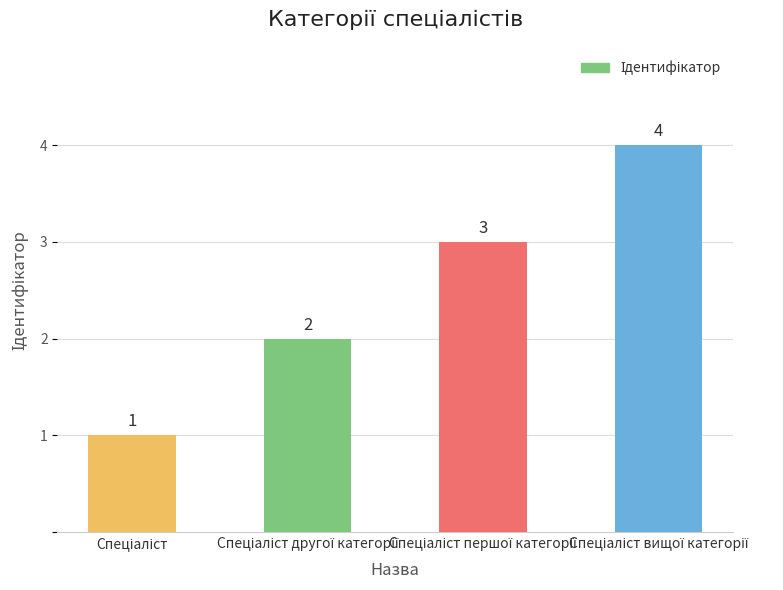

What is the maximum value shown in the chart?

4